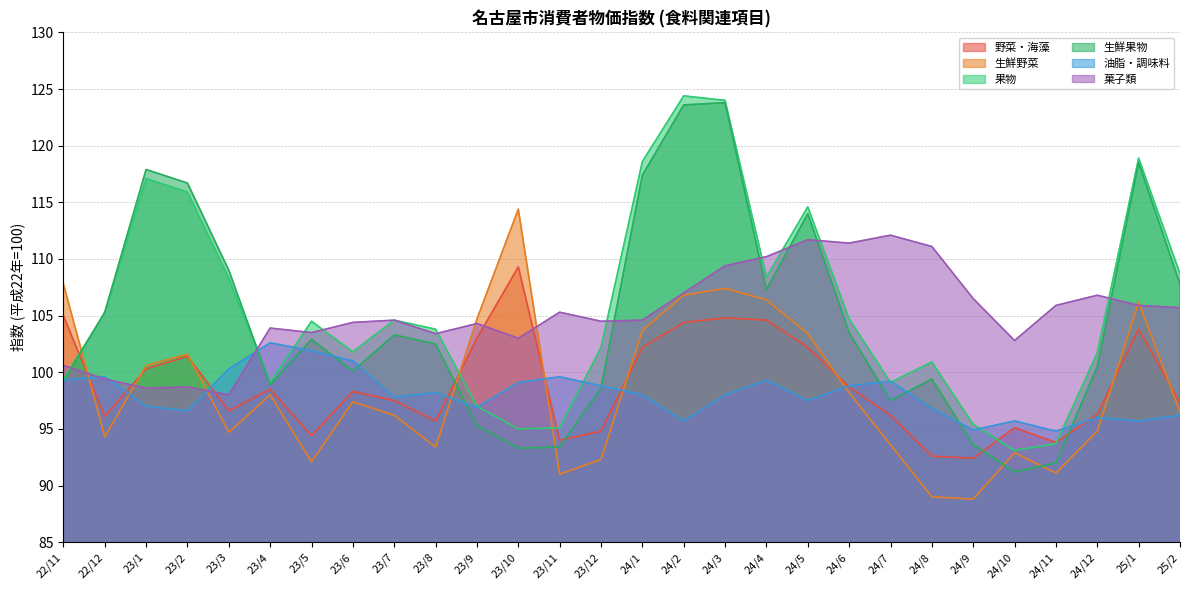

How many lines are shown in the chart?

6